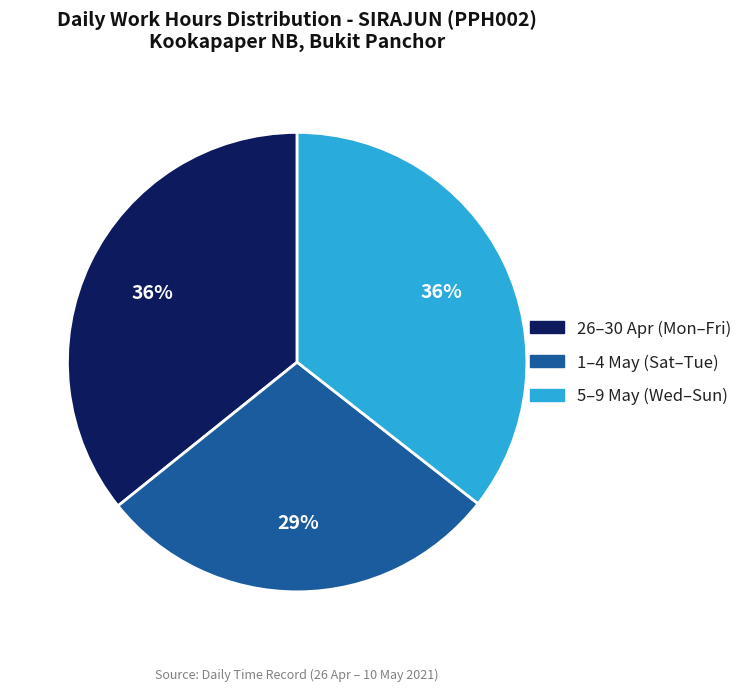

How many slices are in this pie chart?

3